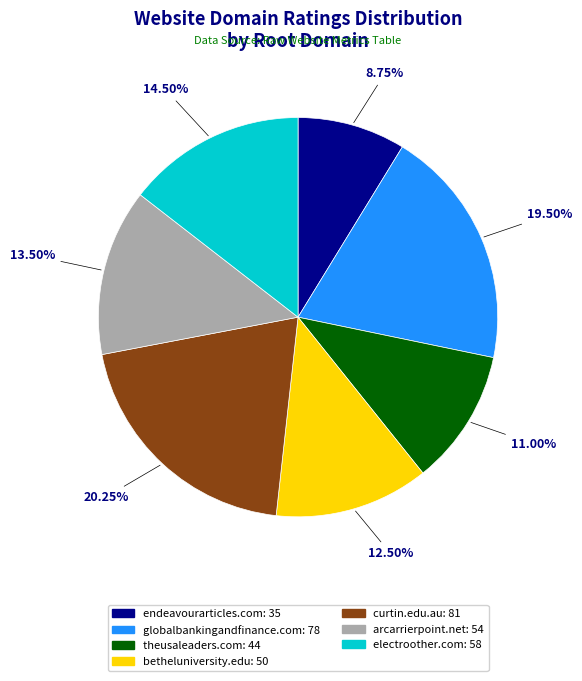

Which category has the biggest portion of the pie?

curtin.edu.au